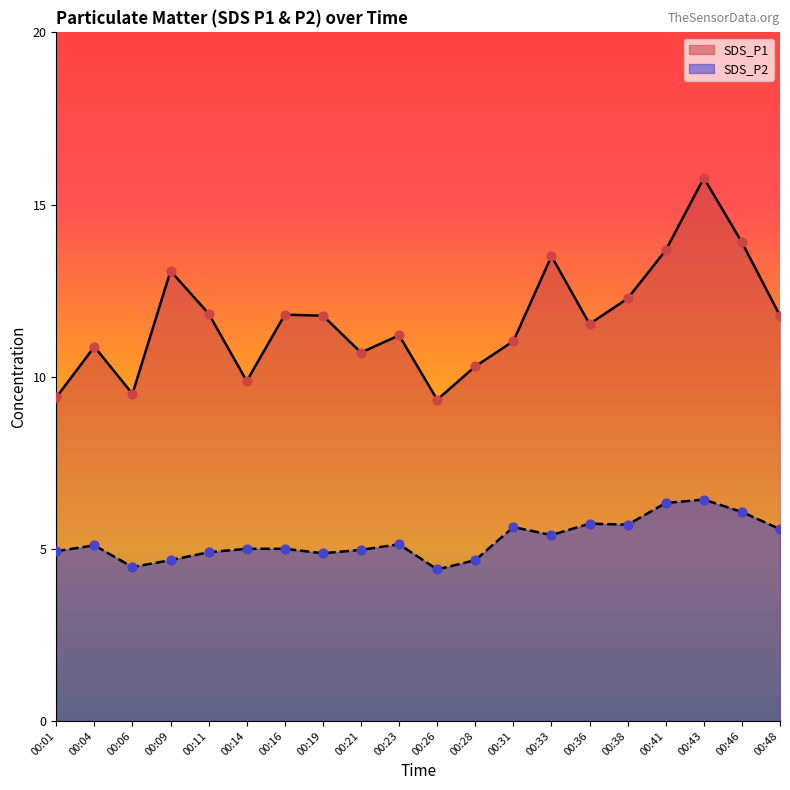

What is the total value across all series at 00:43?

22.2